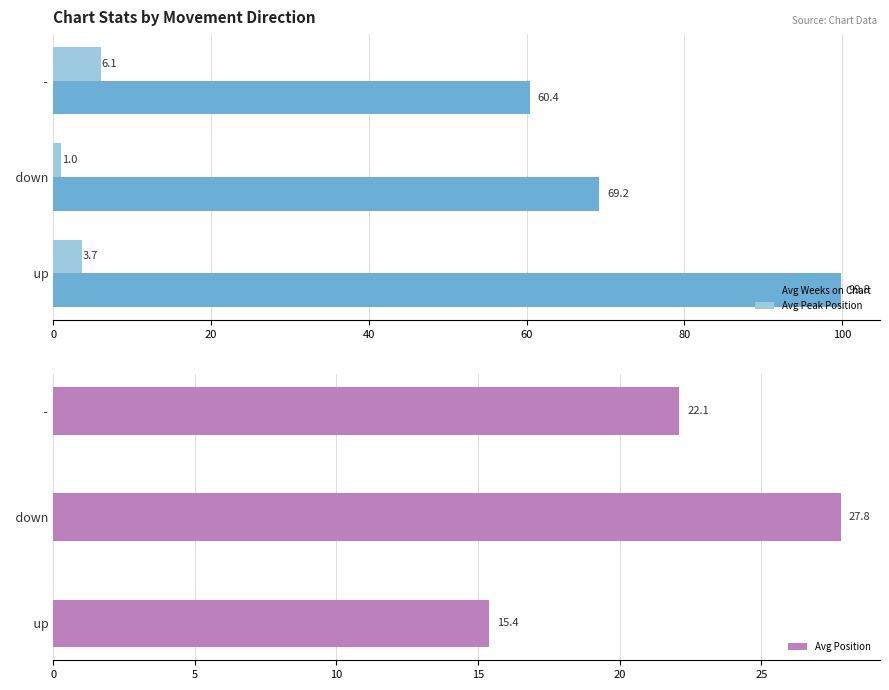

At which label does Avg Weeks on Chart reach its minimum?

  -